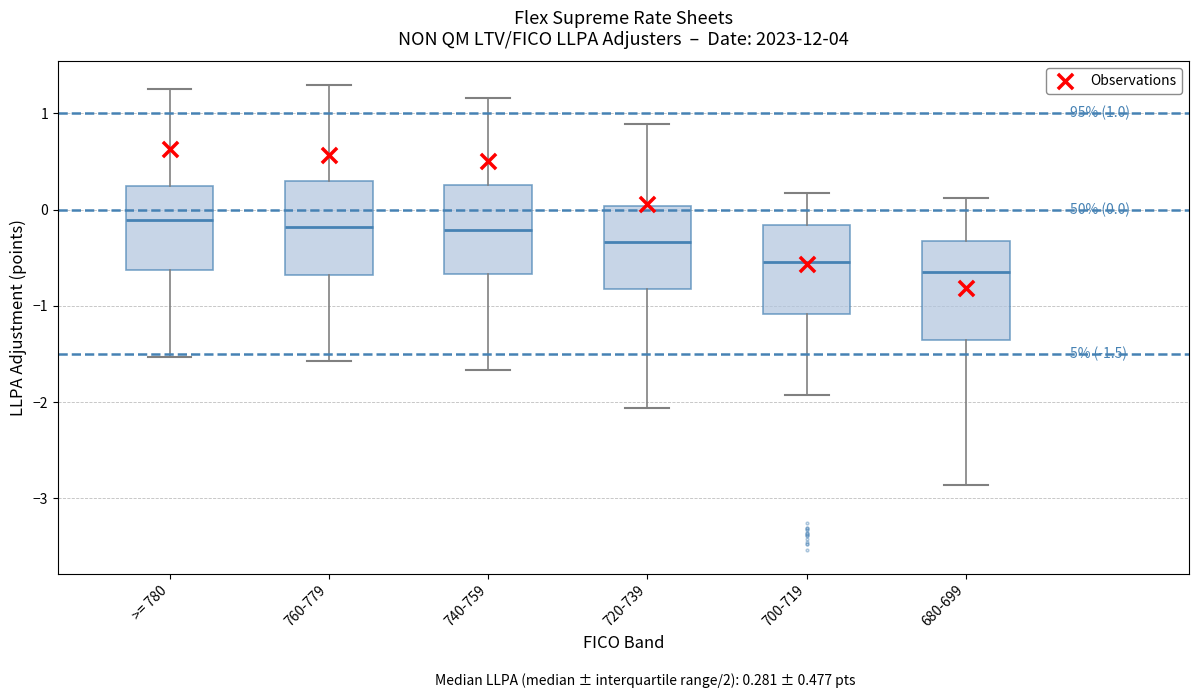

Which box has the lowest median line?

680-699